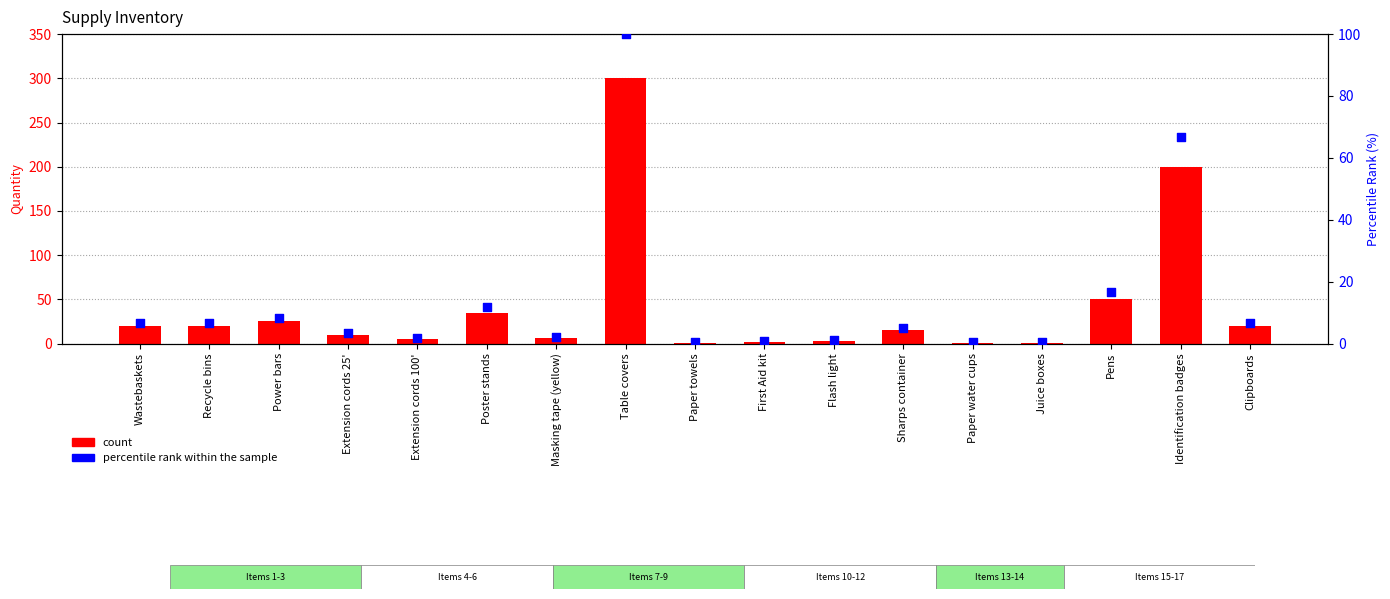

At which category is the sum across all series the highest?

Table covers